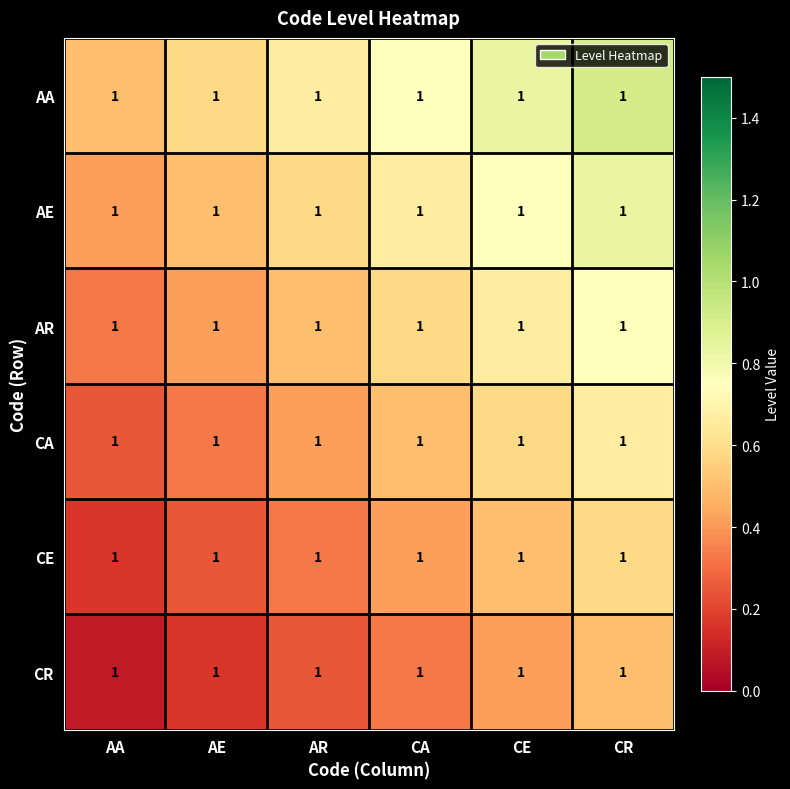

What is the average value of the AR series?

0.5